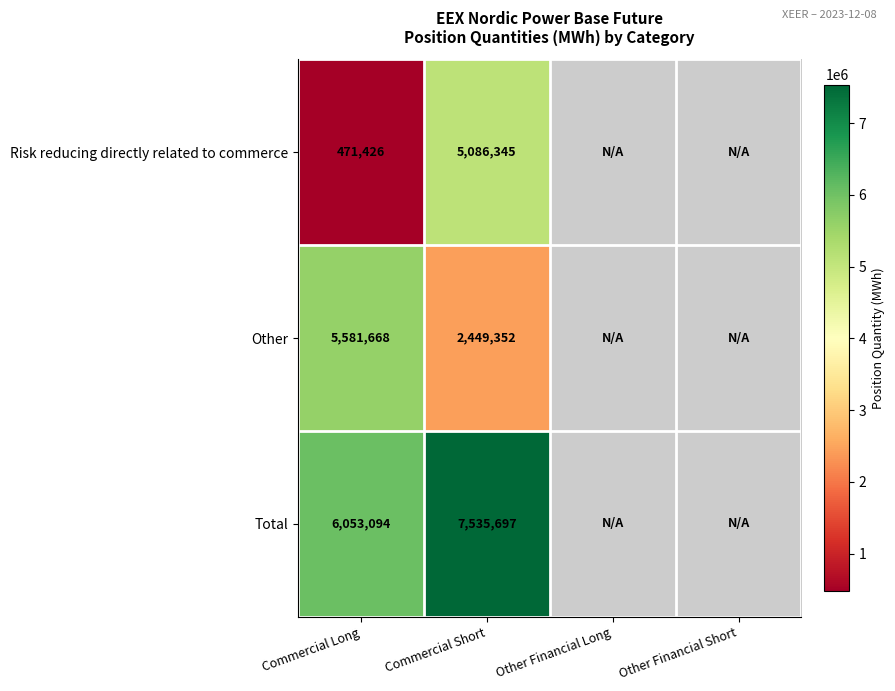

The Risk reducing directly related to commerce series shows 5086345 at Commercial Short. True or false?

True